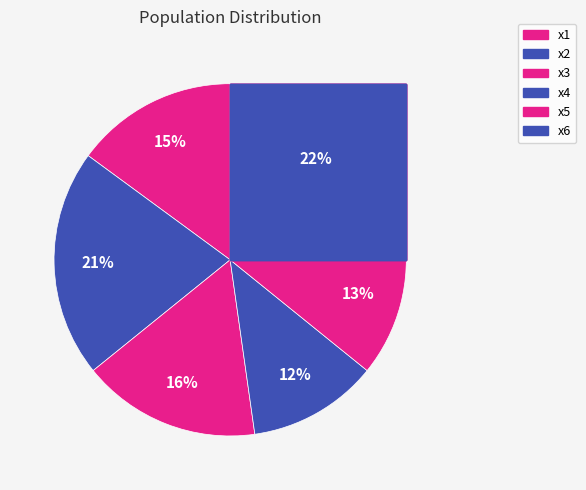

Rank the categories by value from lowest to highest.

x4, x5, x1, x3, x2, x6